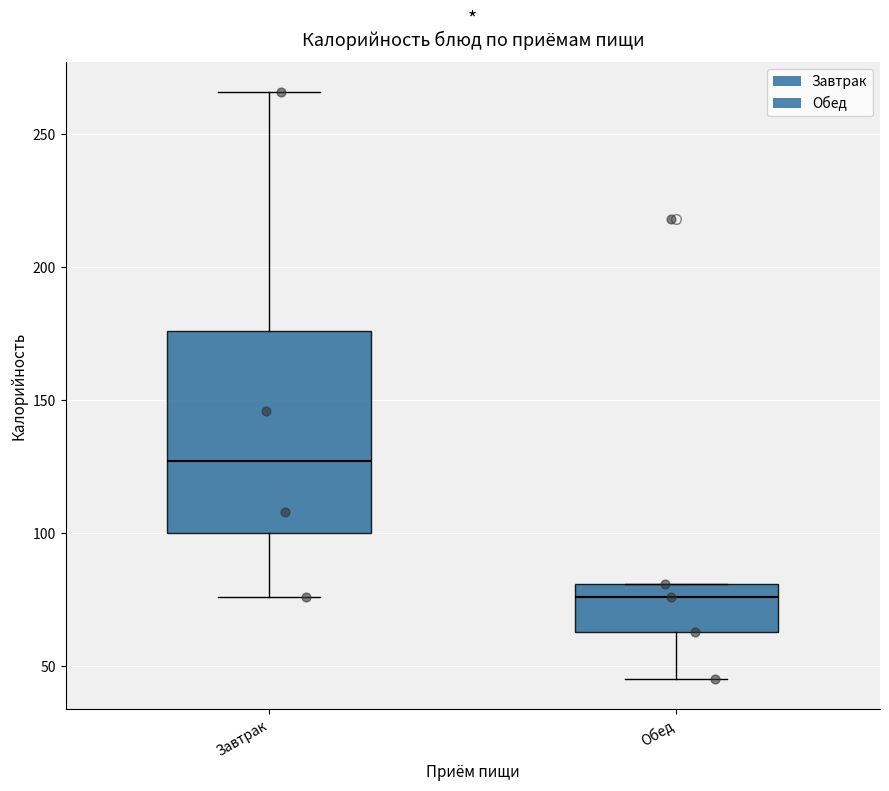

Which box is the tallest, from its lower edge to its upper edge?

Завтрак